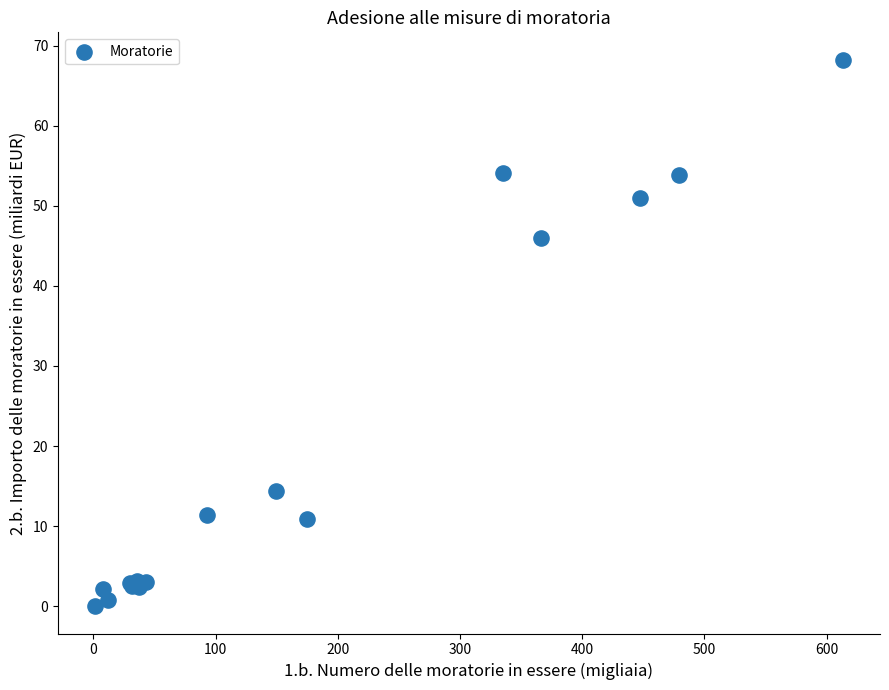

What Y value in the scatter plot is closest to 34?

45.9